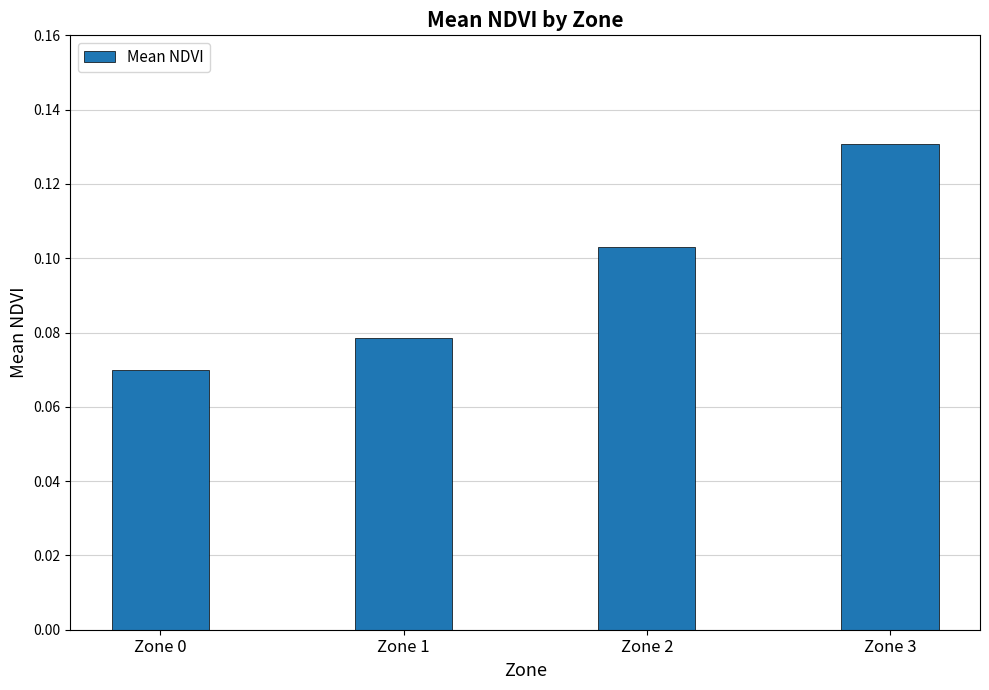

How many series are shown in this chart?

1